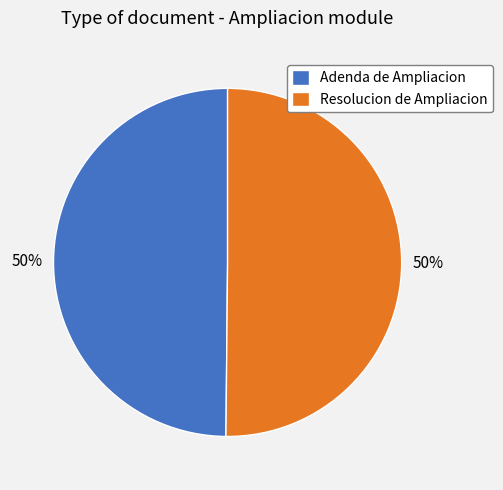

How many slices are in this pie chart?

2